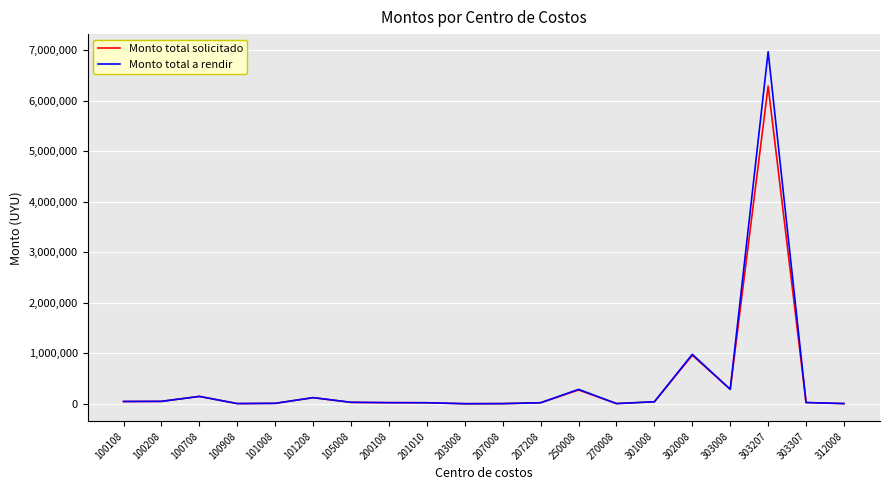

Which series has the largest range (max minus min)?

Monto total a rendir